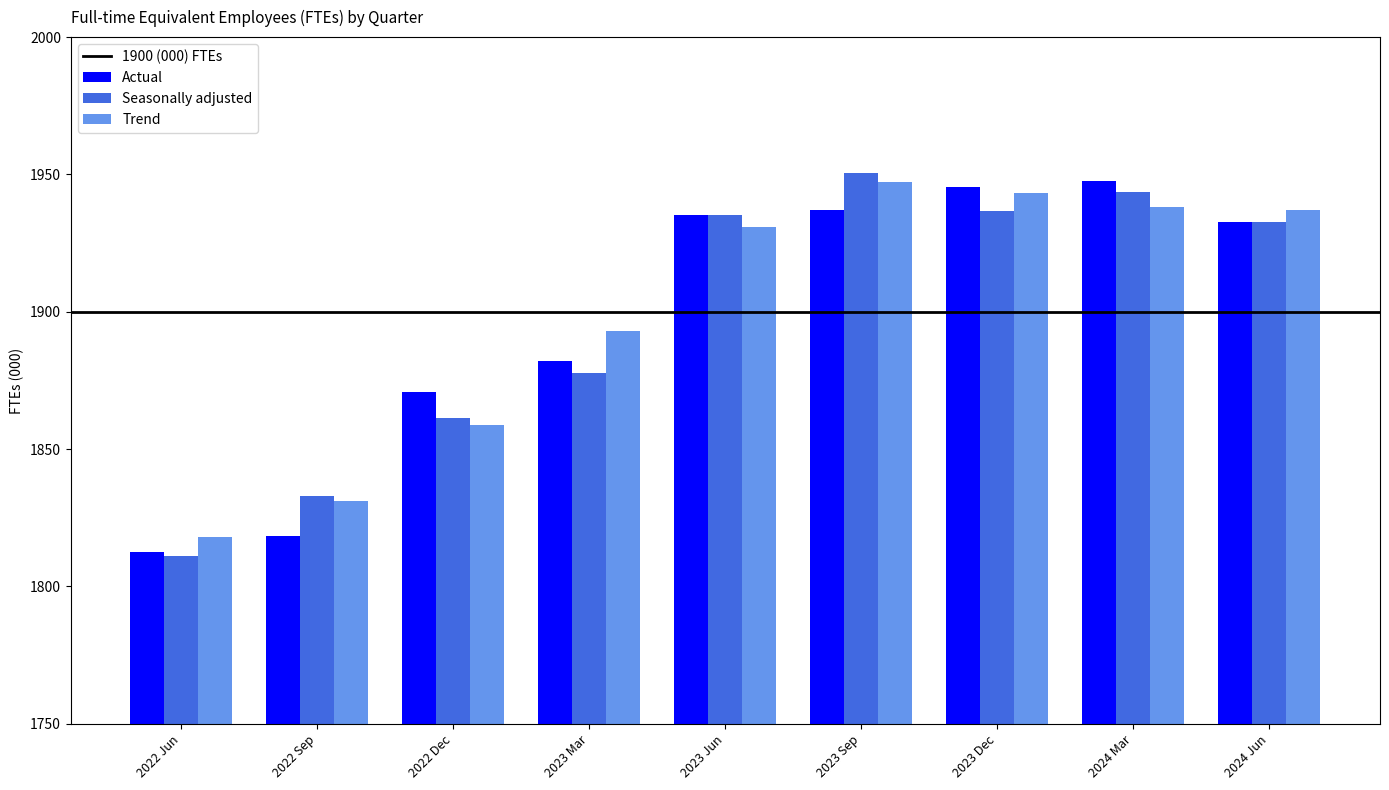

True or false: Seasonally adjusted has a value of 1936.6 at 2023 Dec.

True